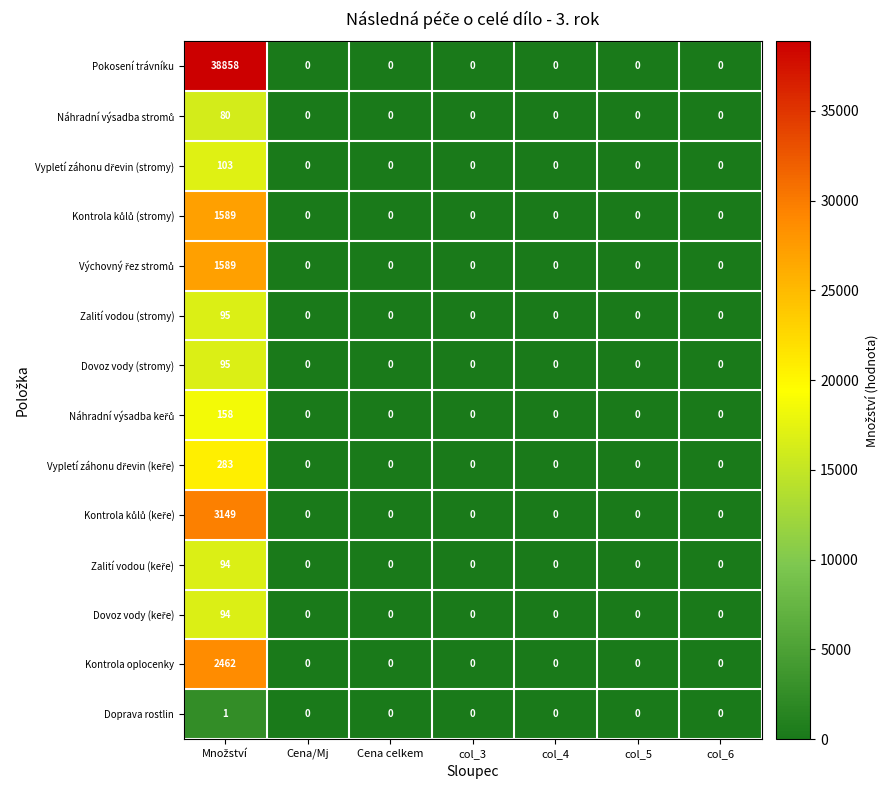

What is the average value of the Dovoz vody (stromy) series?

14